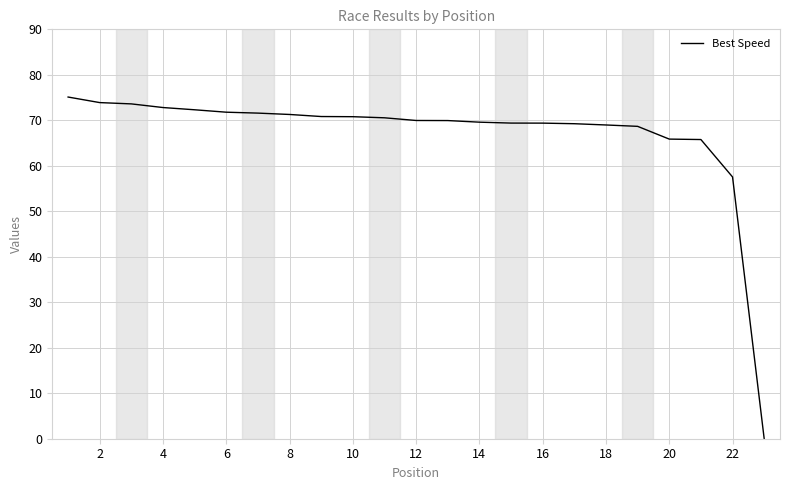

What is the maximum value shown in the chart?

75.1